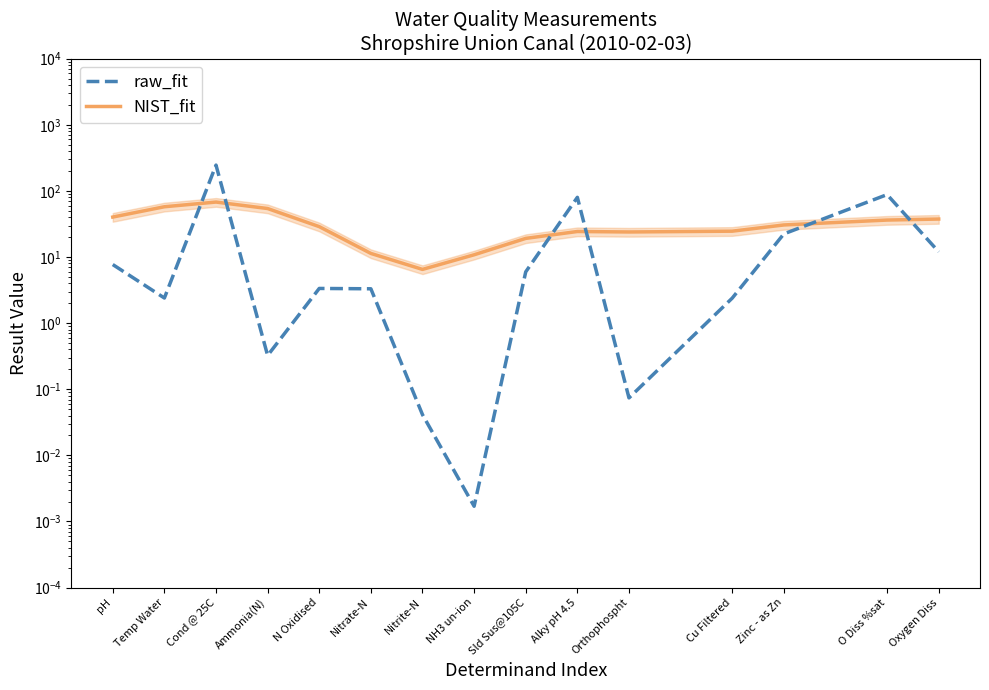

The raw_fit series shows 3.4 at N Oxidised. True or false?

True